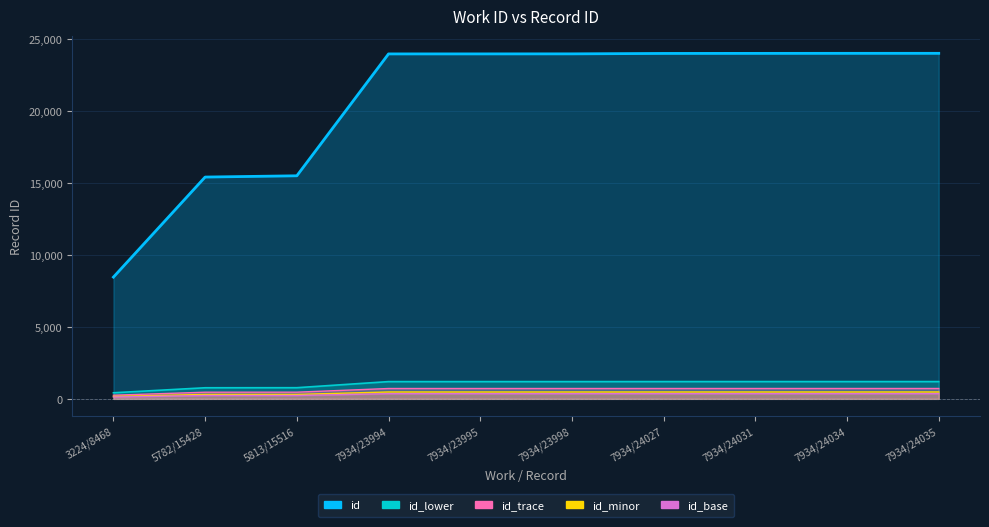

What is the label of the 10th point from the right?

3224/8468